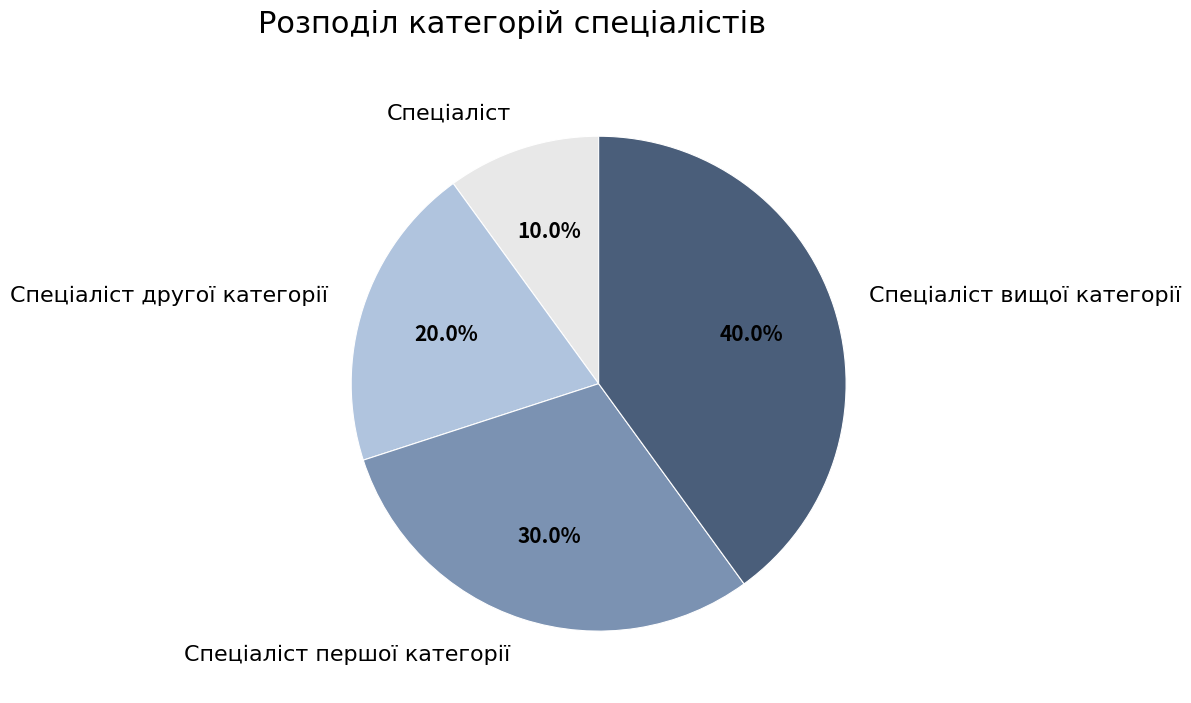

Between Спеціаліст вищої категорії and Спеціаліст, which is larger?

Спеціаліст вищої категорії